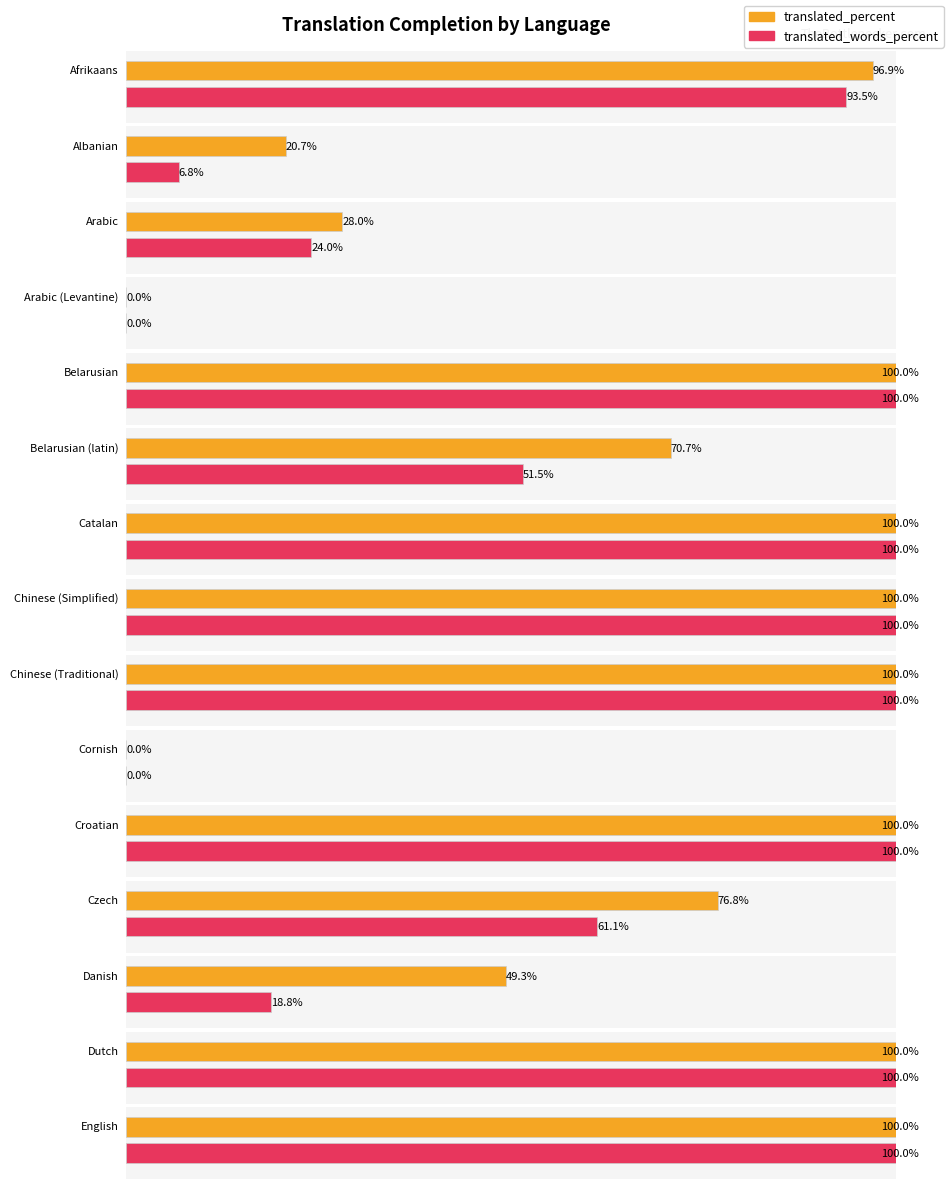

Where does the translated_percent series first go above 96?

Afrikaans